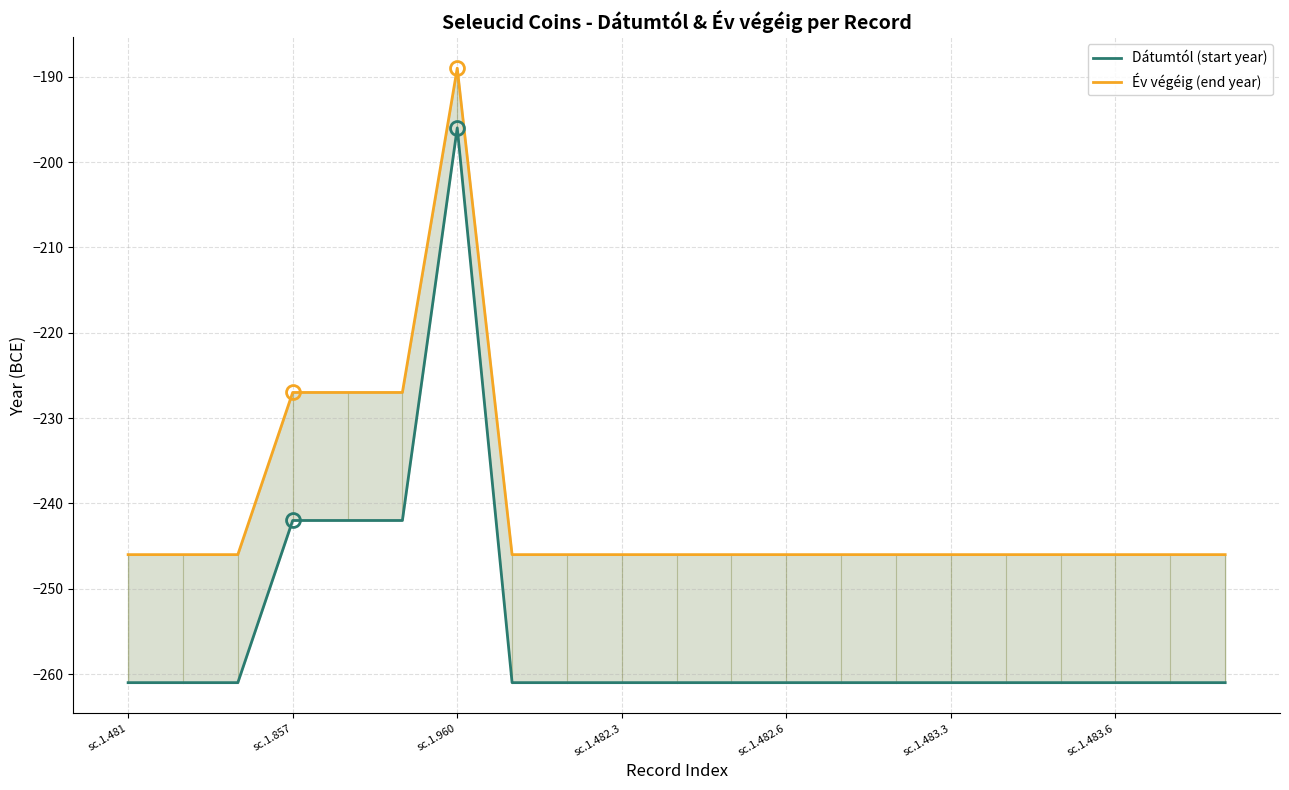

Rank the series at sc.1.482.6 from lowest to highest value.

Dátumtól (start year), Év végéig (end year)